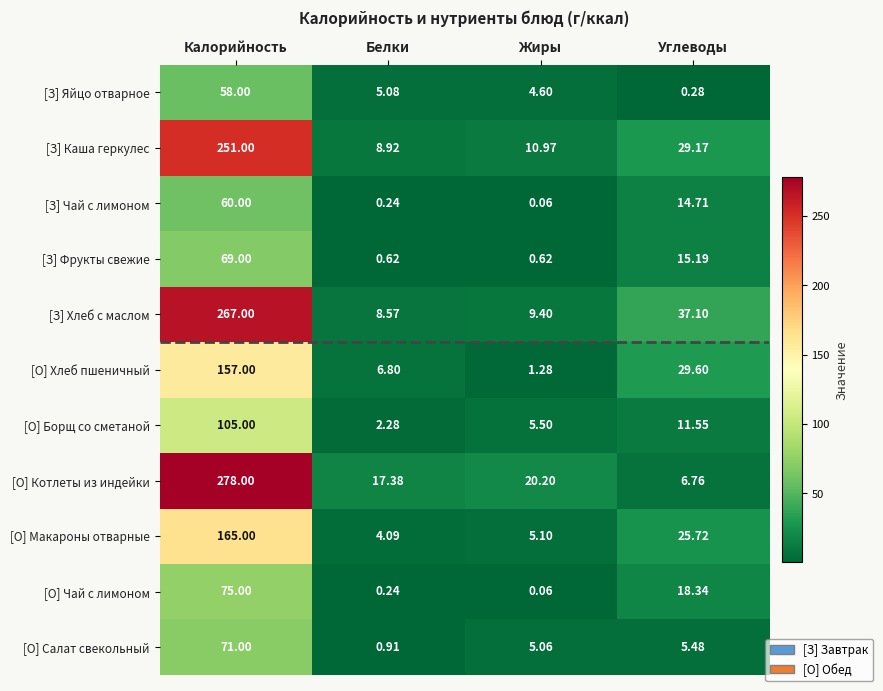

What is the difference between the highest and lowest values at Углеводы?

36.8